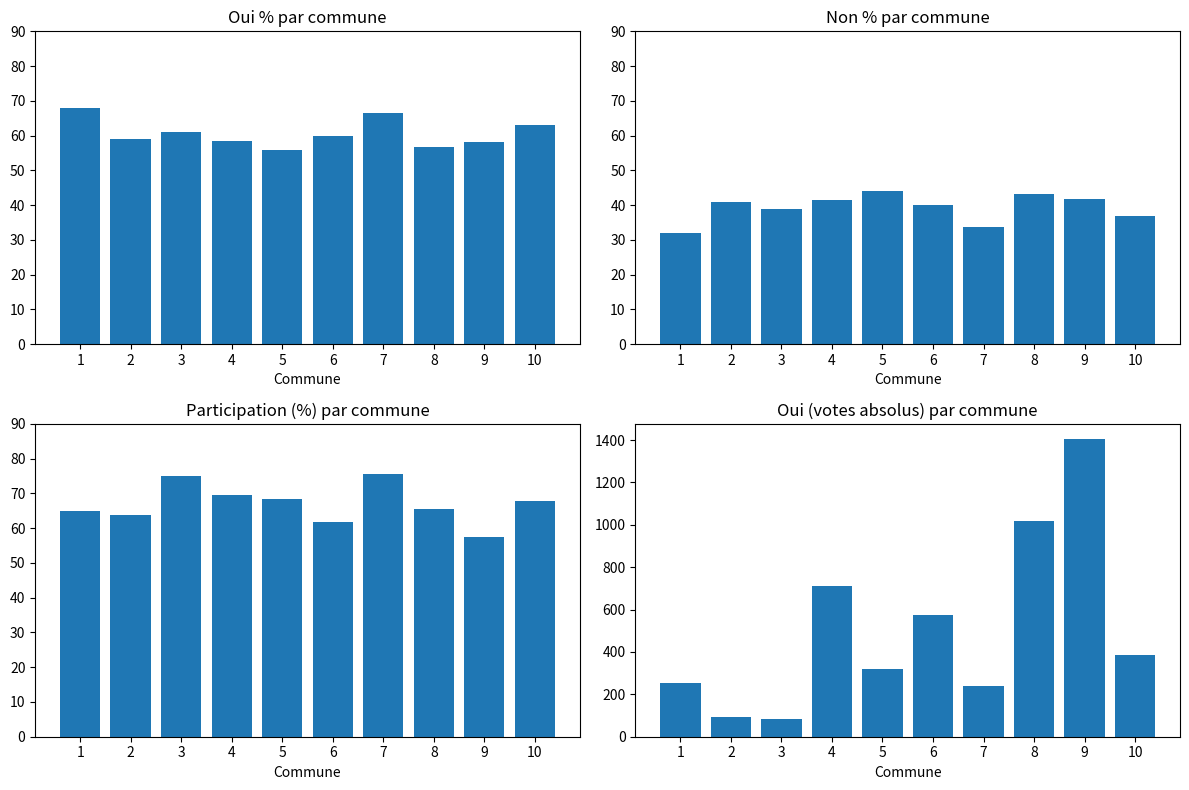

What is the total value across all series at 6?

735.9